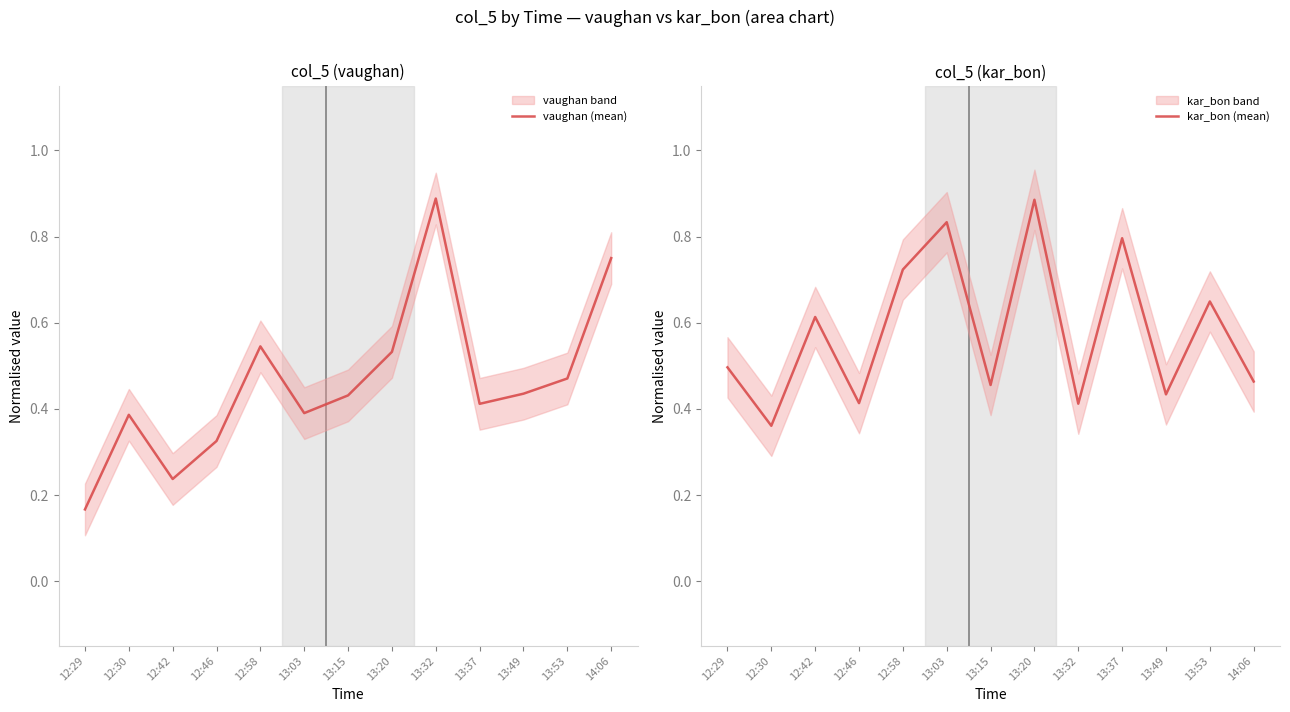

What is the difference between the second highest and minimum values in the kar_bon (mean) series?

0.5